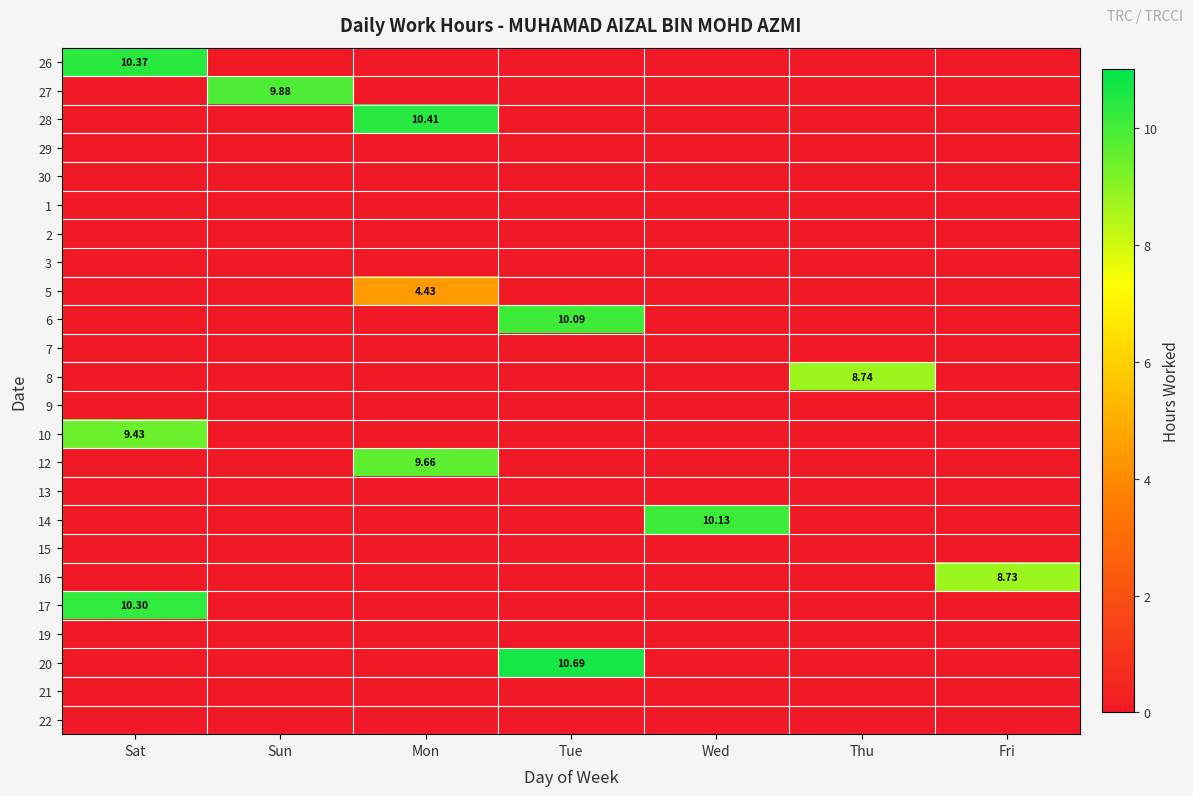

How many data points does each series have?

7